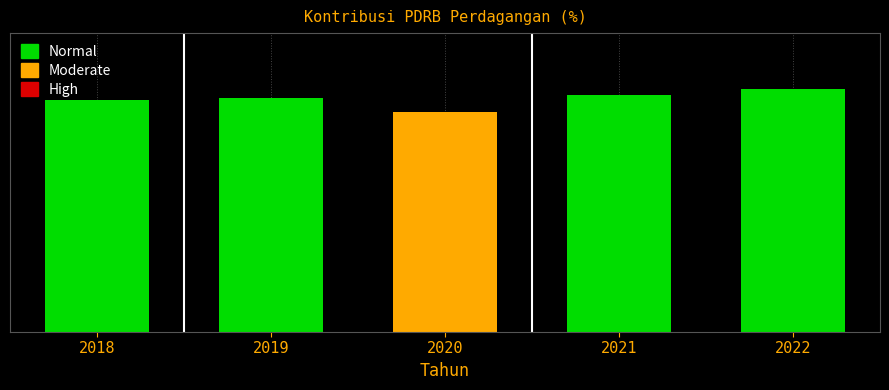

How many values are between 5 and 6?

5